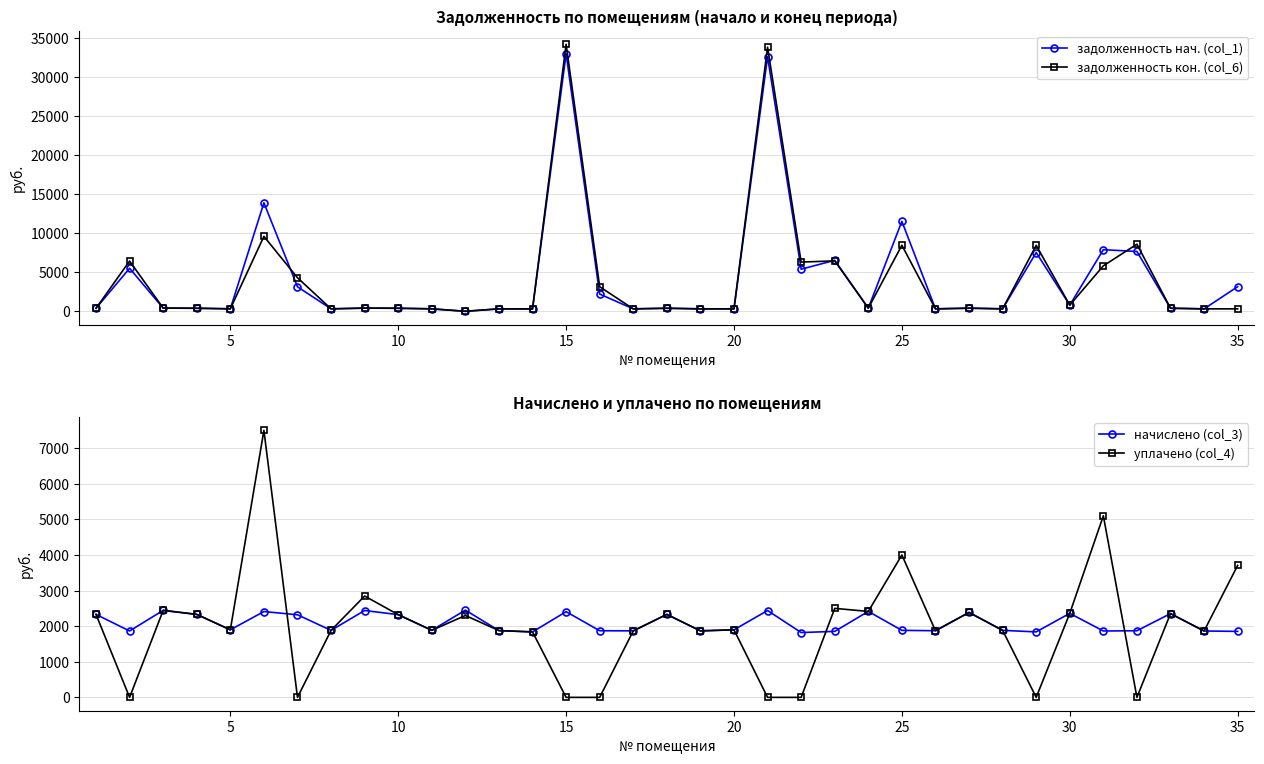

What is the average value of the задолженность кон. (col_6) series?

4103.7